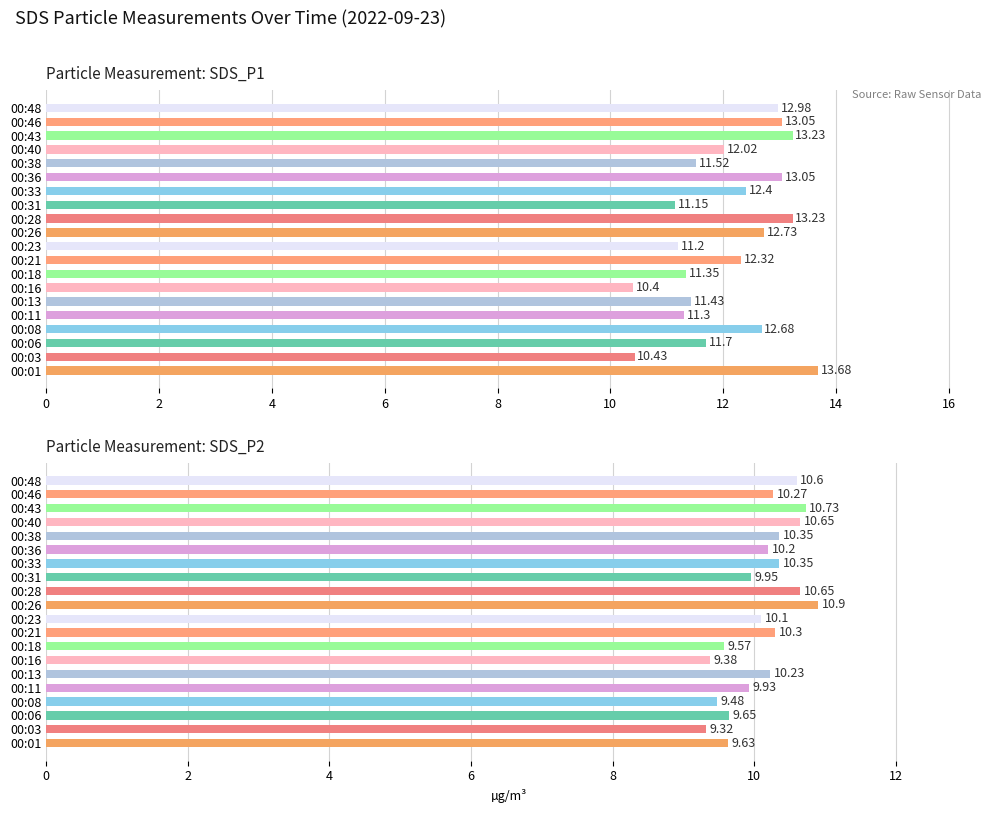

Which series changed the most between 0 and 10?

SDS_P2